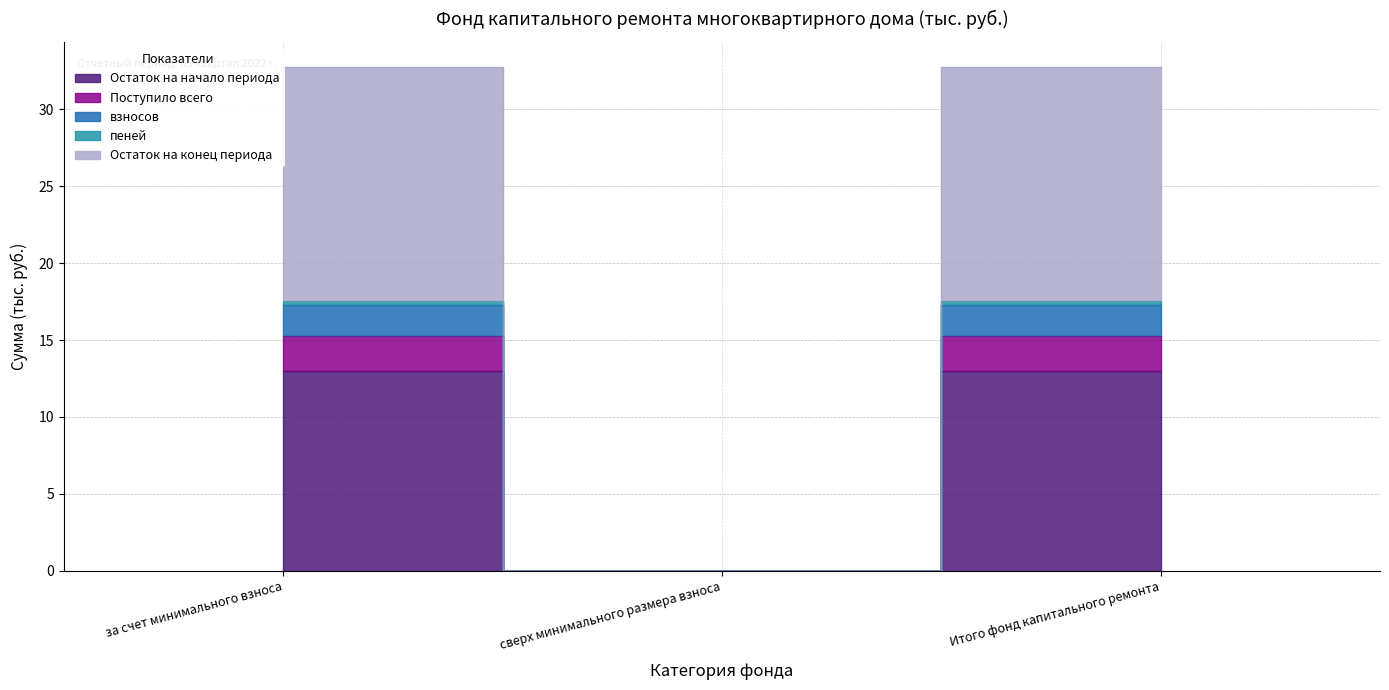

Is this an area chart (filled region under the line)?

No